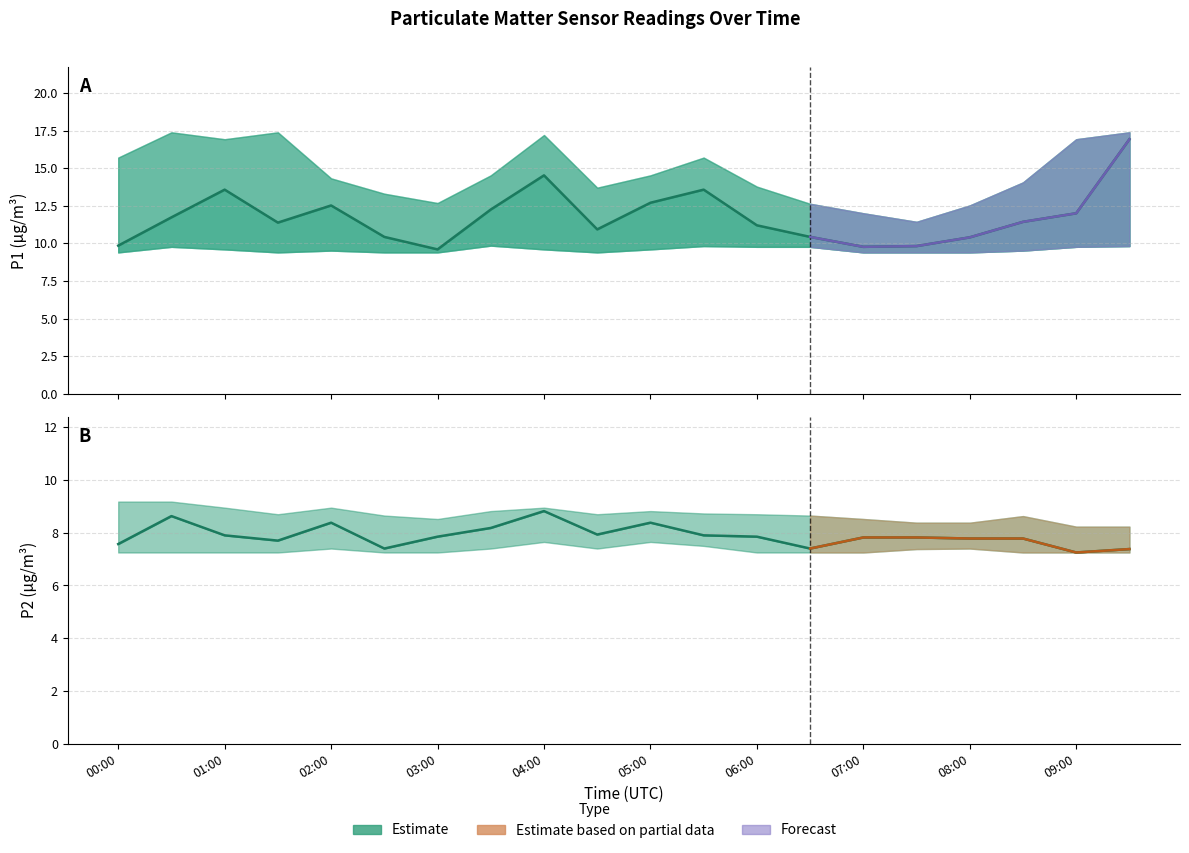

How many lines are shown in the chart?

6